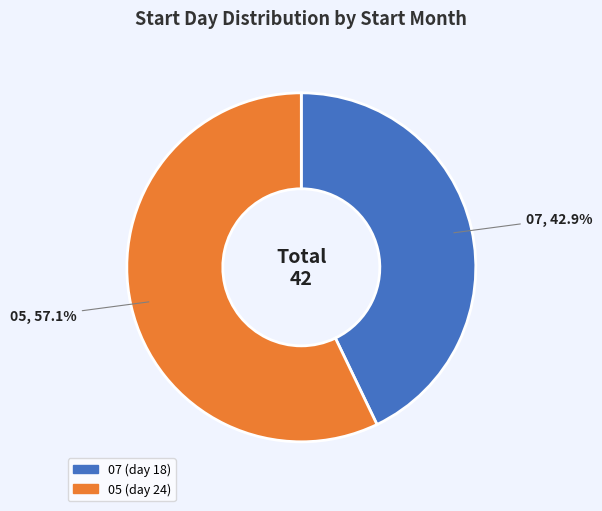

To the nearest percent, what is the difference between the largest and smallest slice percentages?

14%